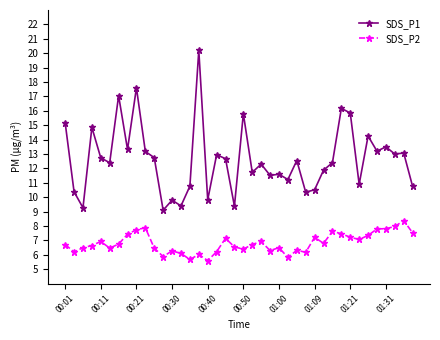

True or false: SDS_P1 and SDS_P2 cross at least once.

False